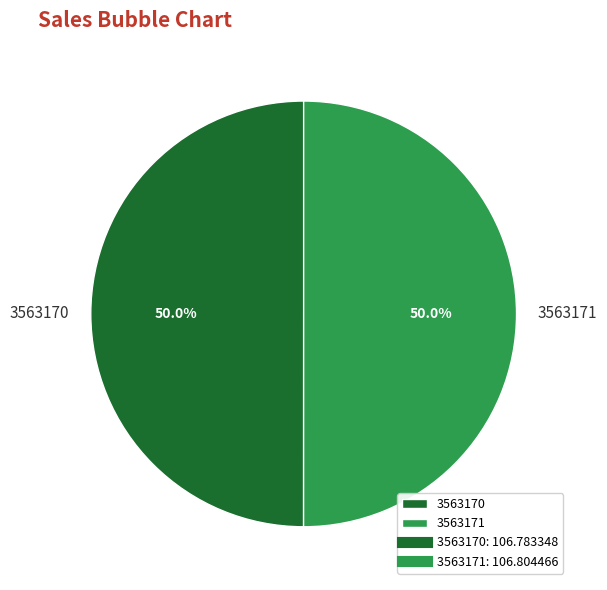

Is it true that 3563170 is 45% of the pie?

False